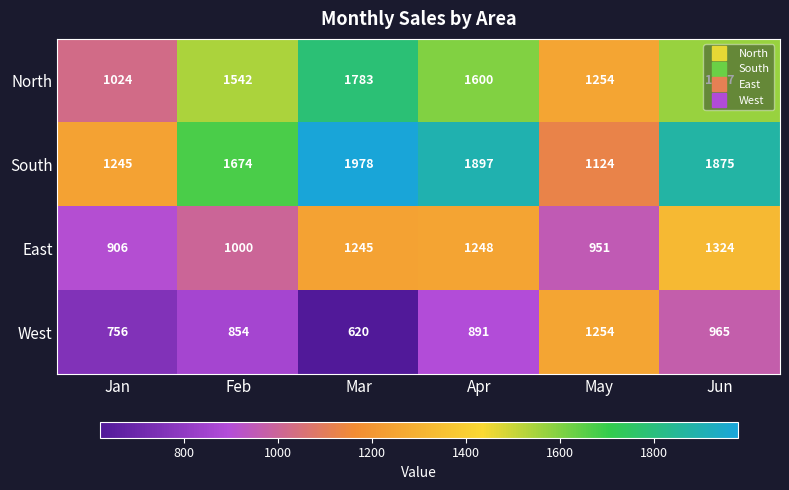

What is the difference between the maximum and second lowest values in the South series?

733